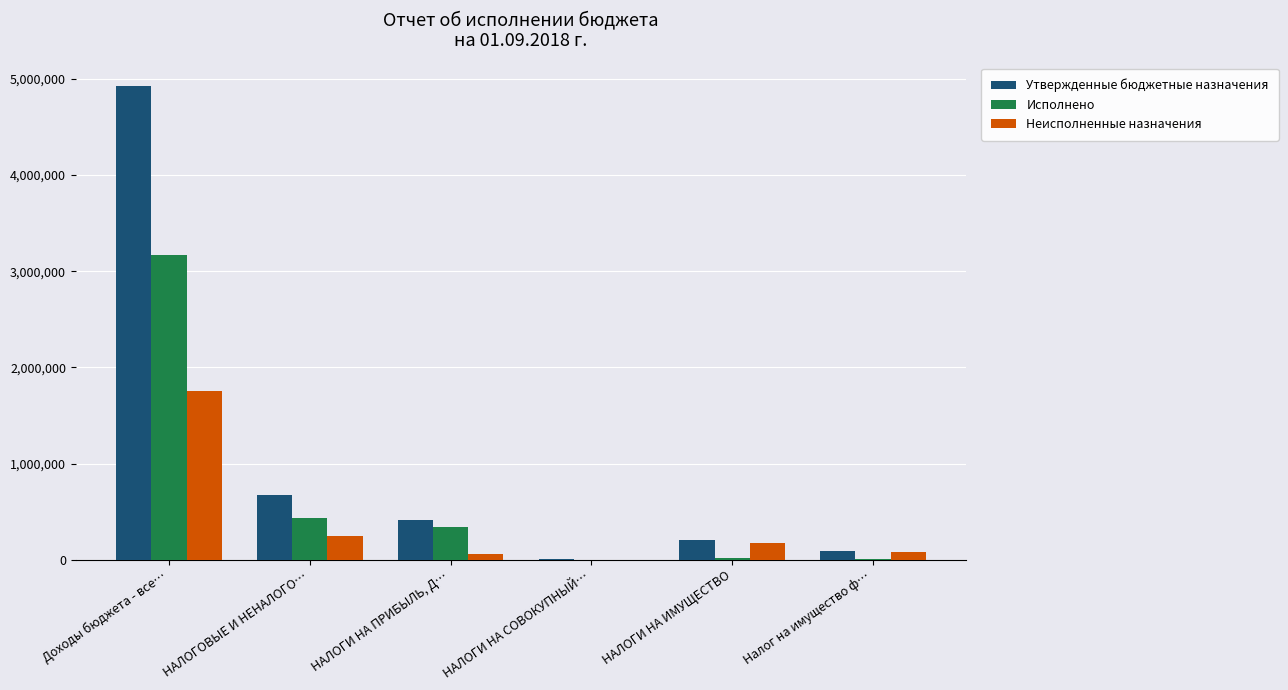

Where does the Исполнено series first go above 346113?

Доходы бюджета - все…